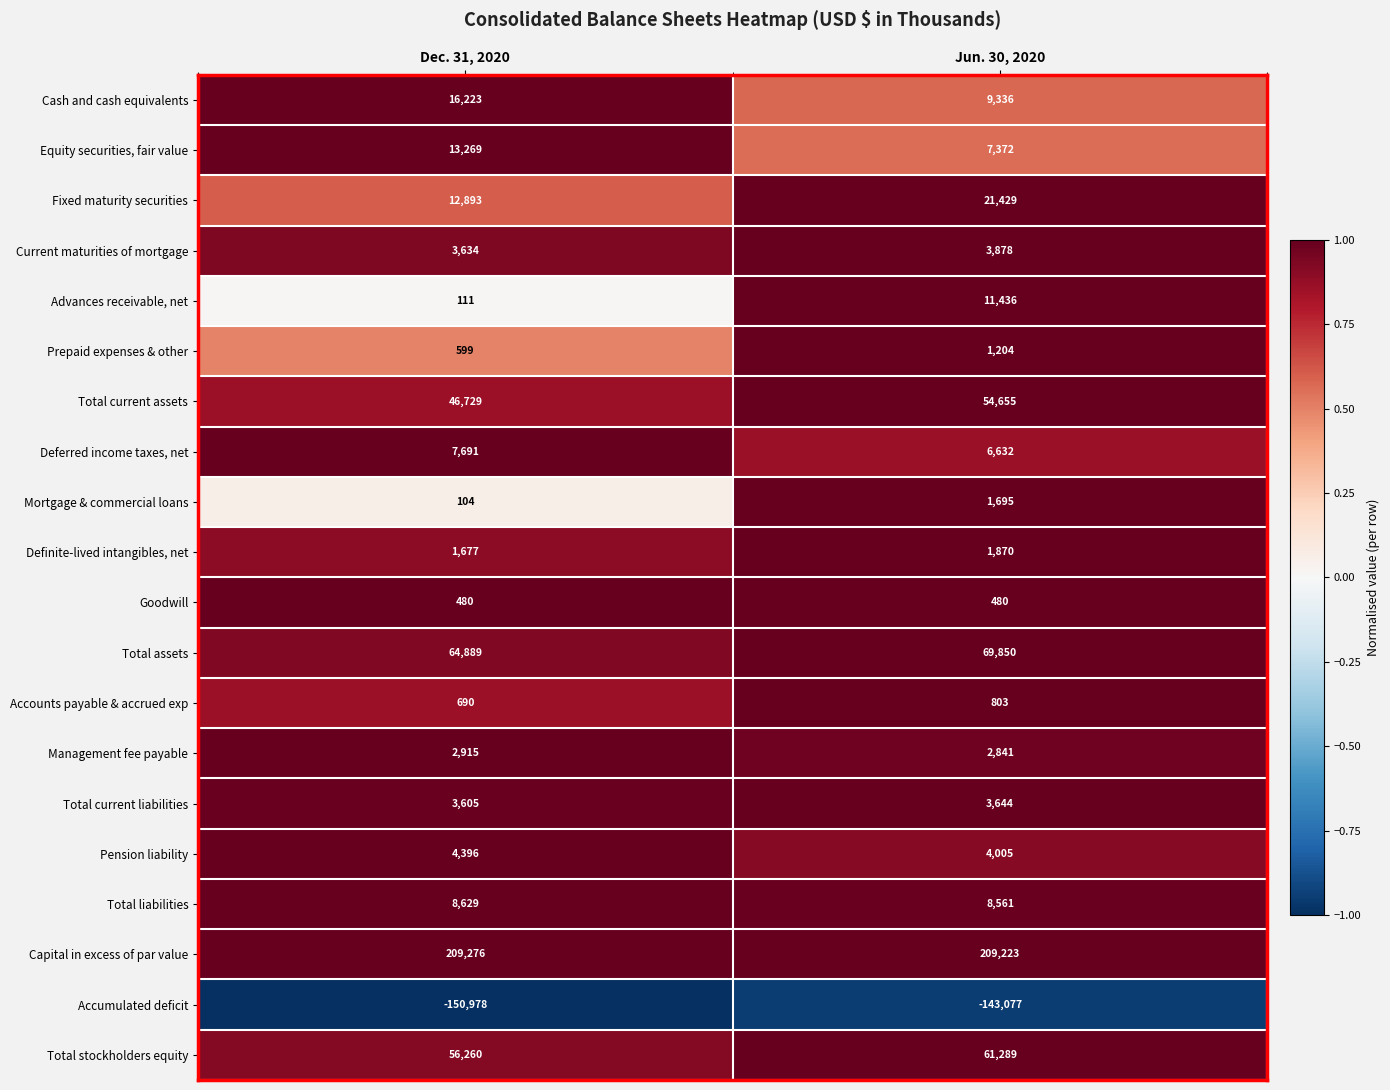

Which series has the largest range (max minus min)?

Advances receivable, net